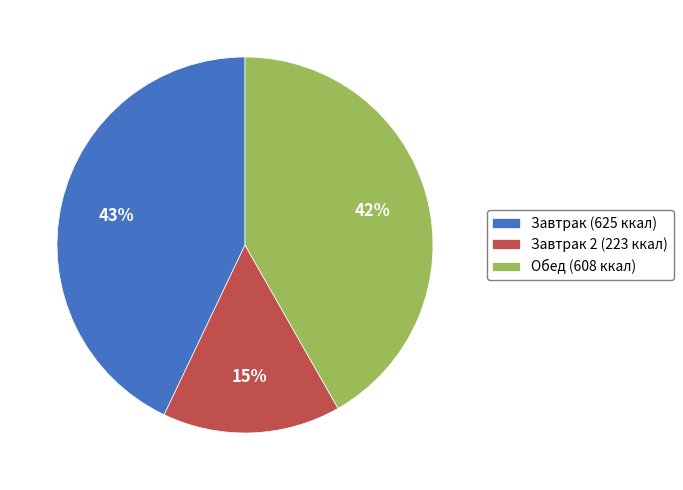

Do Завтрак 2 (223 ккал) and Завтрак (625 ккал) together represent more than half of the pie?

Yes